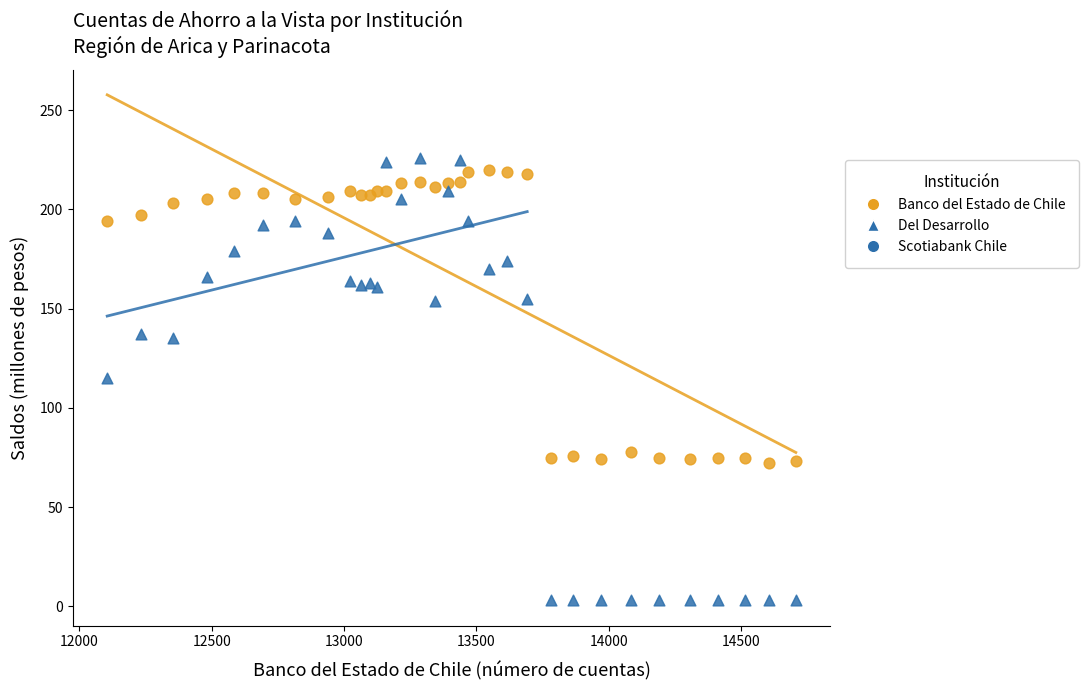

Which series has the largest Y range (max minus min)?

Del Desarrollo